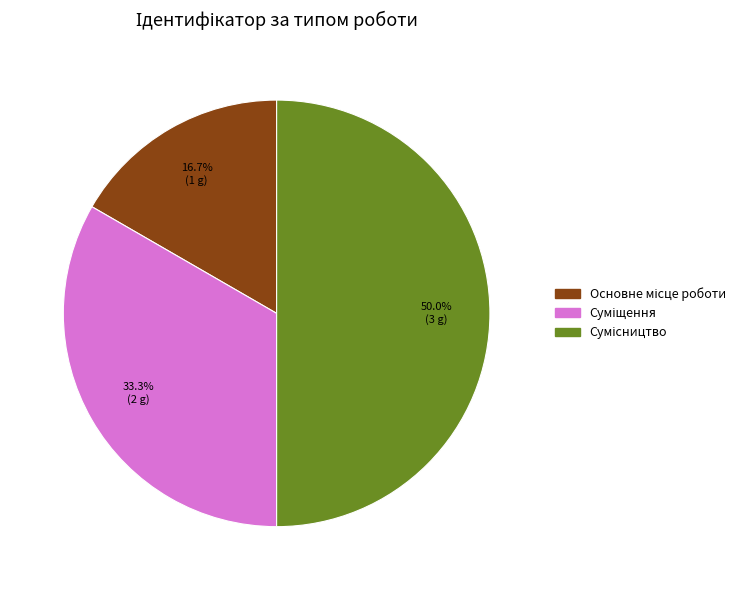

How many segments does this pie chart have?

3